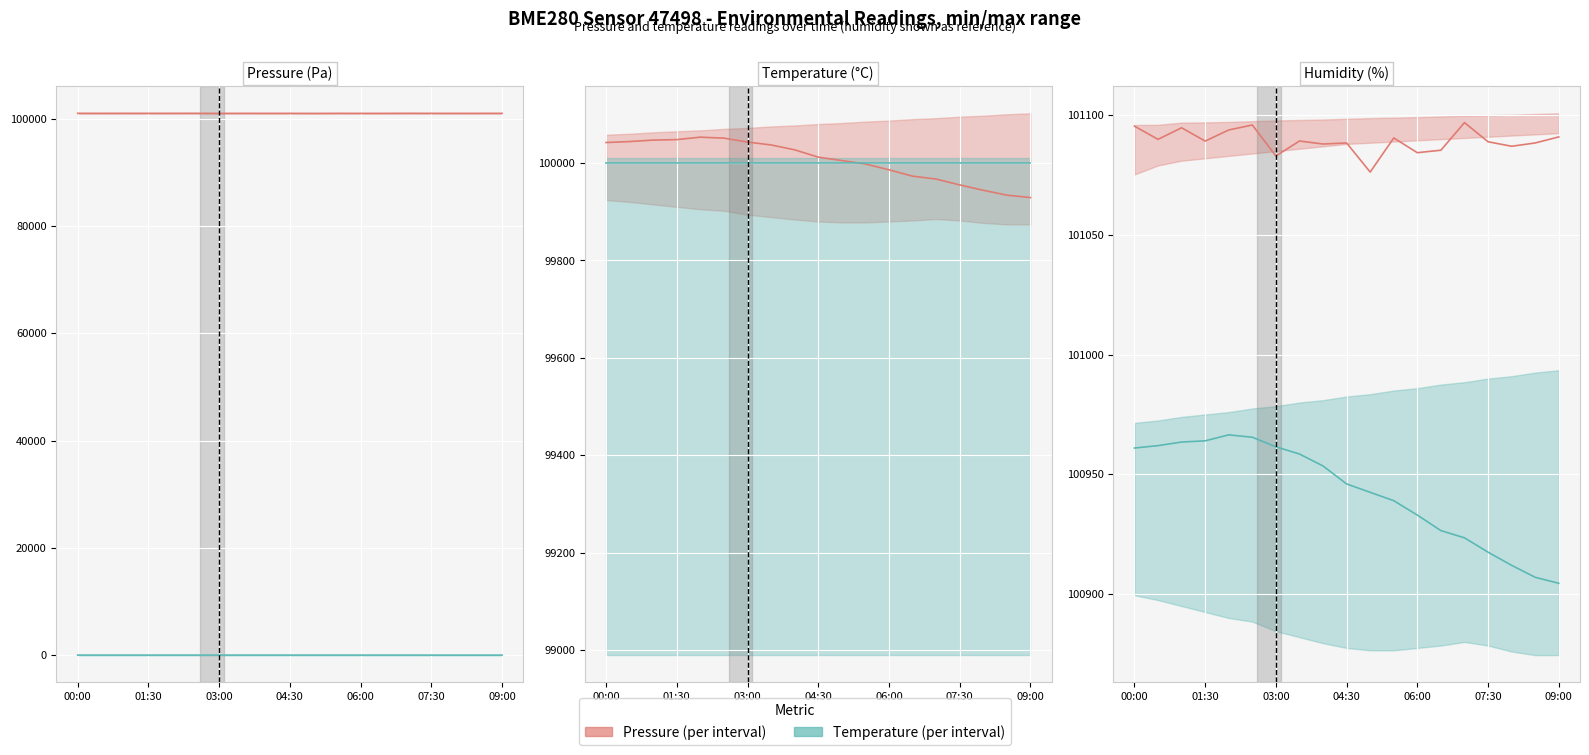

How many interior local peaks does the pressure series have?

6